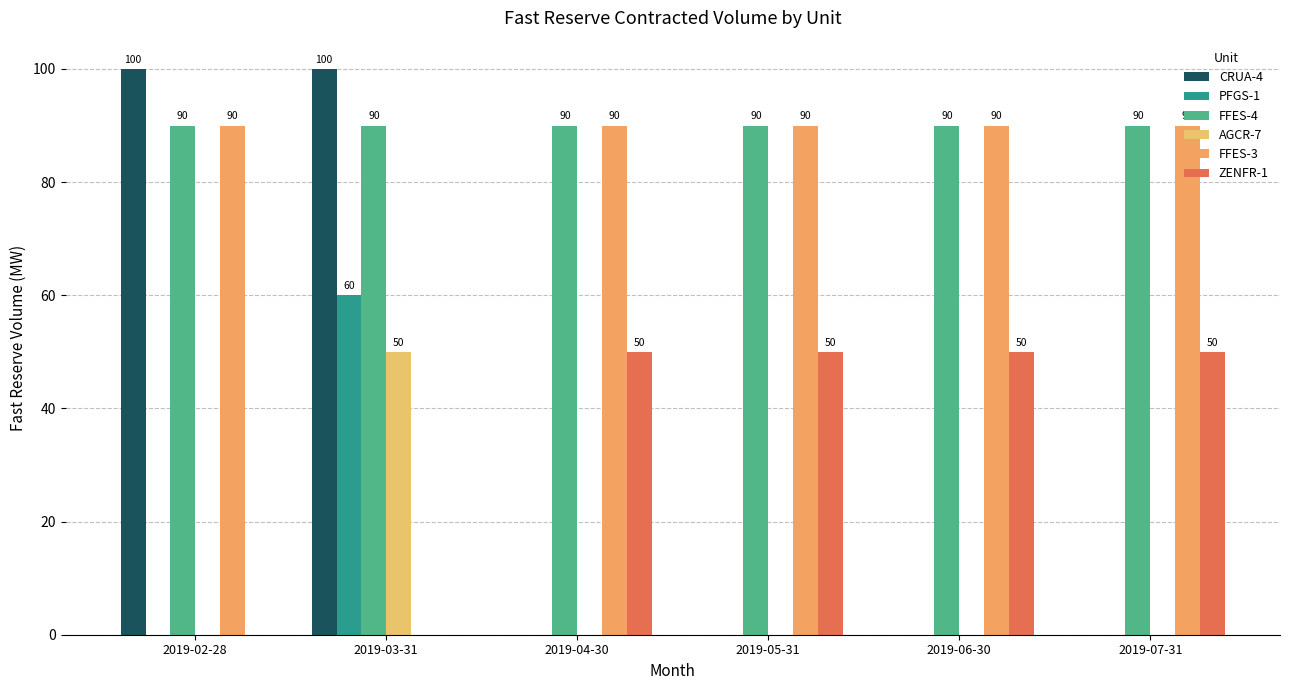

Reading left to right, extract all data points from this chart.

CRUA-4: 100	100	0	0	0	0
PFGS-1: 0	60	0	0	0	0
FFES-4: 90	90	90	90	90	90
AGCR-7: 0	50	0	0	0	0
FFES-3: 90	0	90	90	90	90
ZENFR-1: 0	0	50	50	50	50